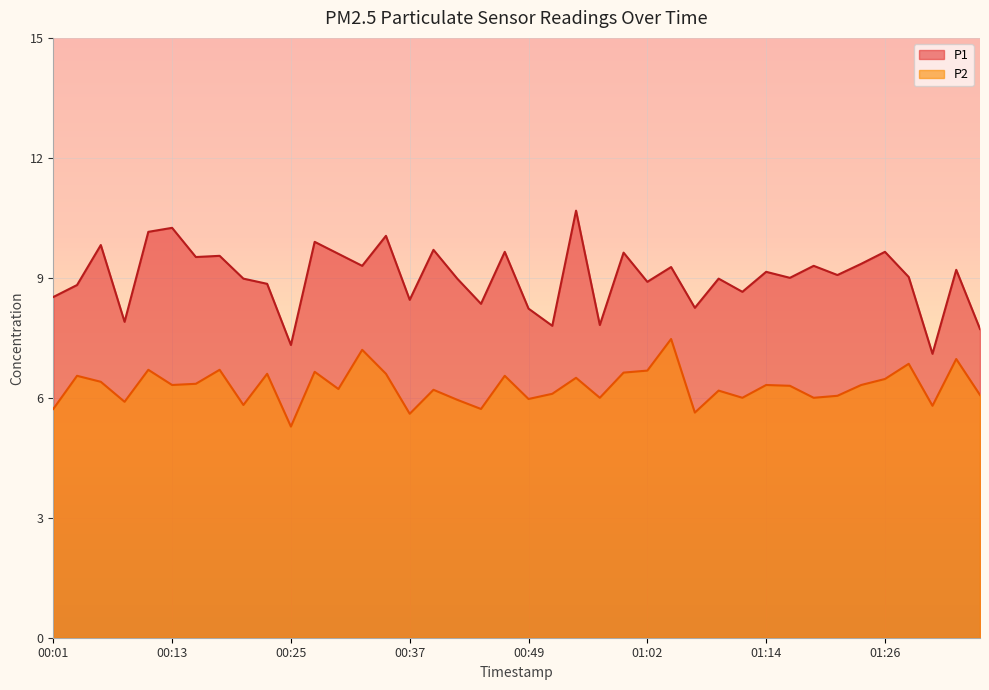

What is the difference between the highest and lowest values at 01:02?

2.2